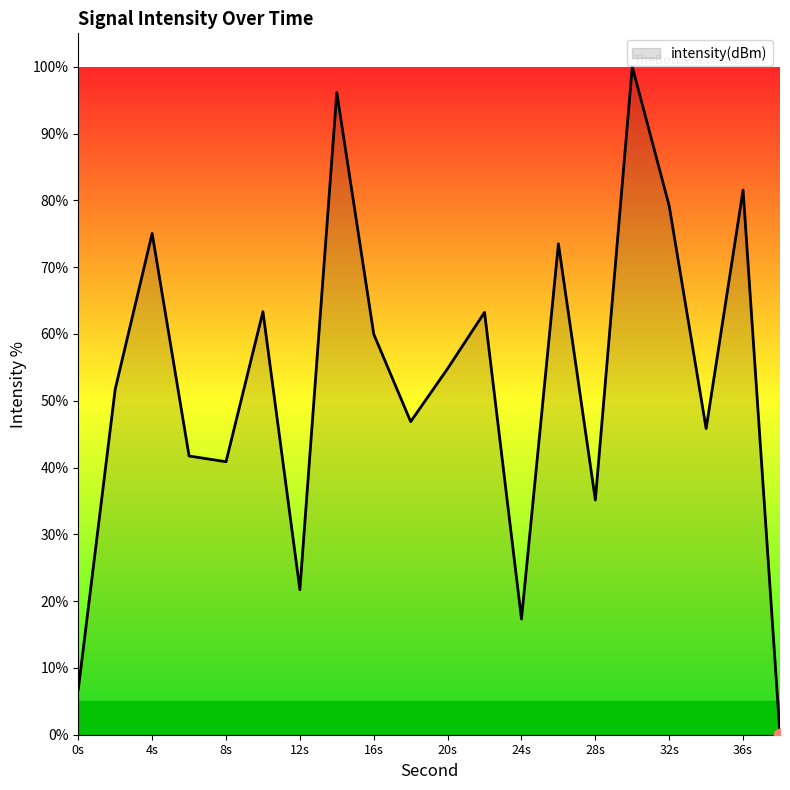

What is the difference between the maximum and minimum values?

100.0